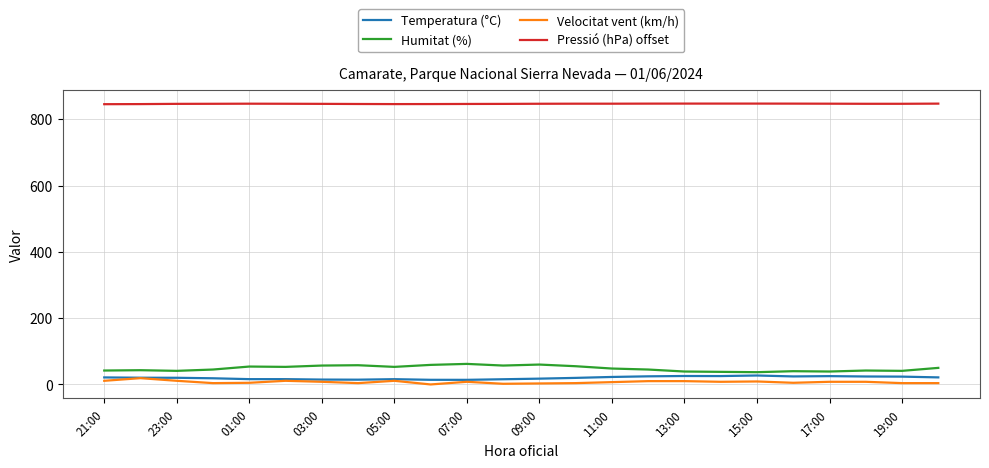

Which series has the largest total across all categories?

Pressió (hPa) offset